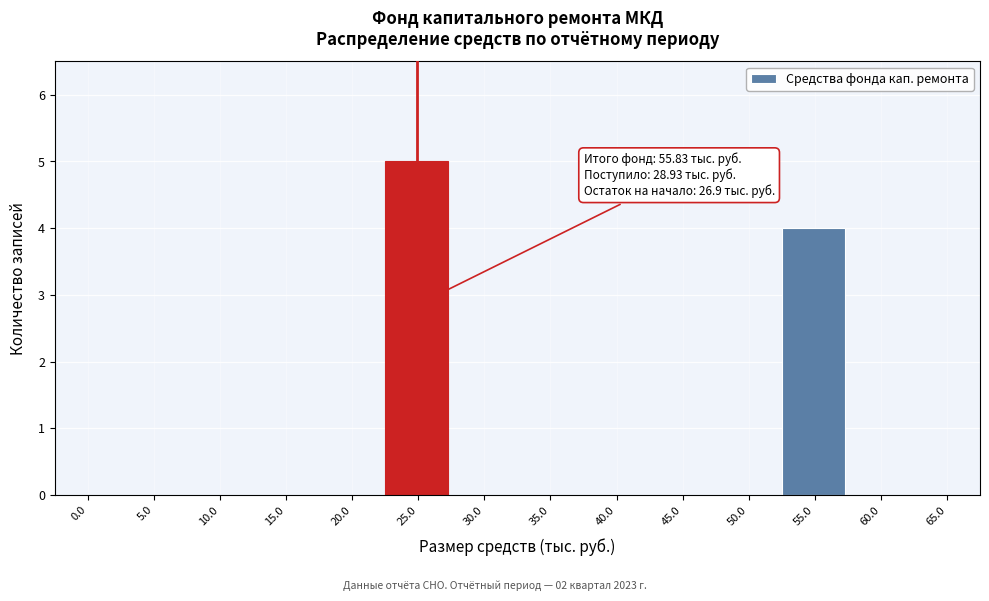

Reading left to right, extract all data points from this chart.

0.0=0	5.0=0	10.0=0	15.0=0	20.0=0	25.0=5	30.0=0	35.0=0	40.0=0	45.0=0	50.0=0	55.0=4	60.0=0	65.0=0